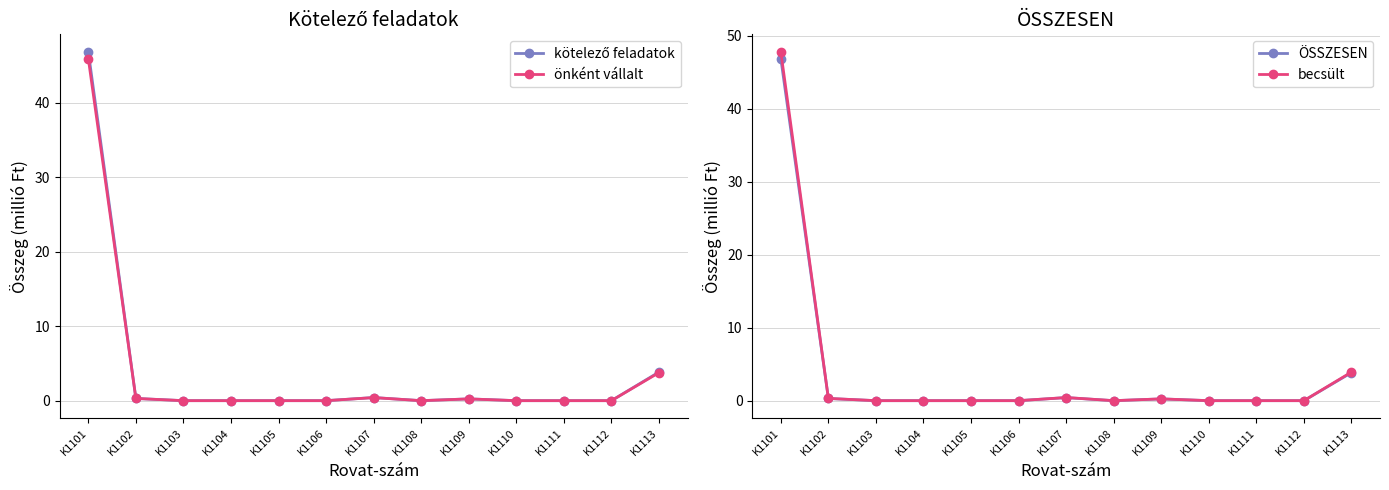

What is the sum of all becsült values?

52.7